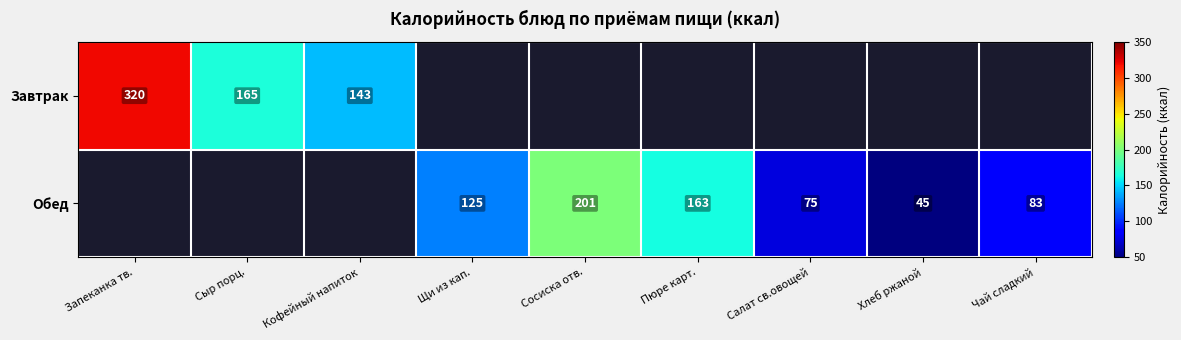

Is it true that Завтрак equals 197 at Кофейный напиток?

False